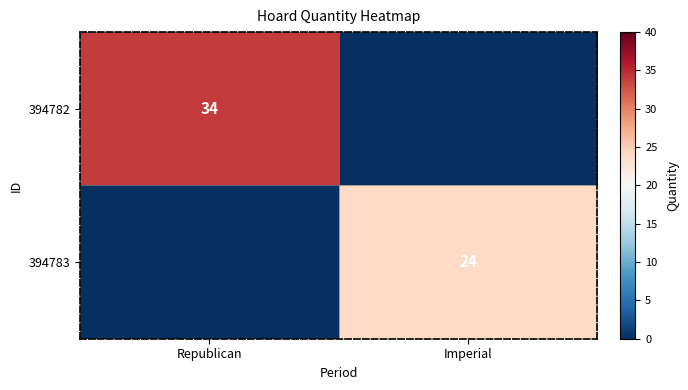

At which category is the sum across all series the highest?

Republican